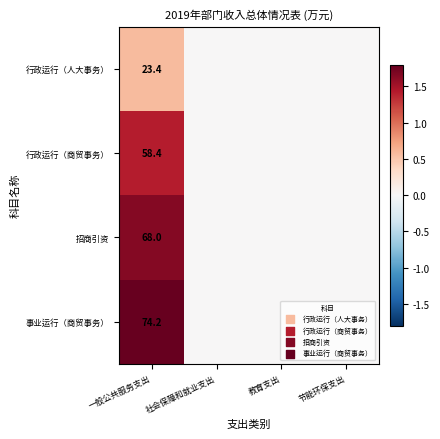

True or false: 行政运行（人大事务） has a value of 23.4 at 一般公共服务支出.

True